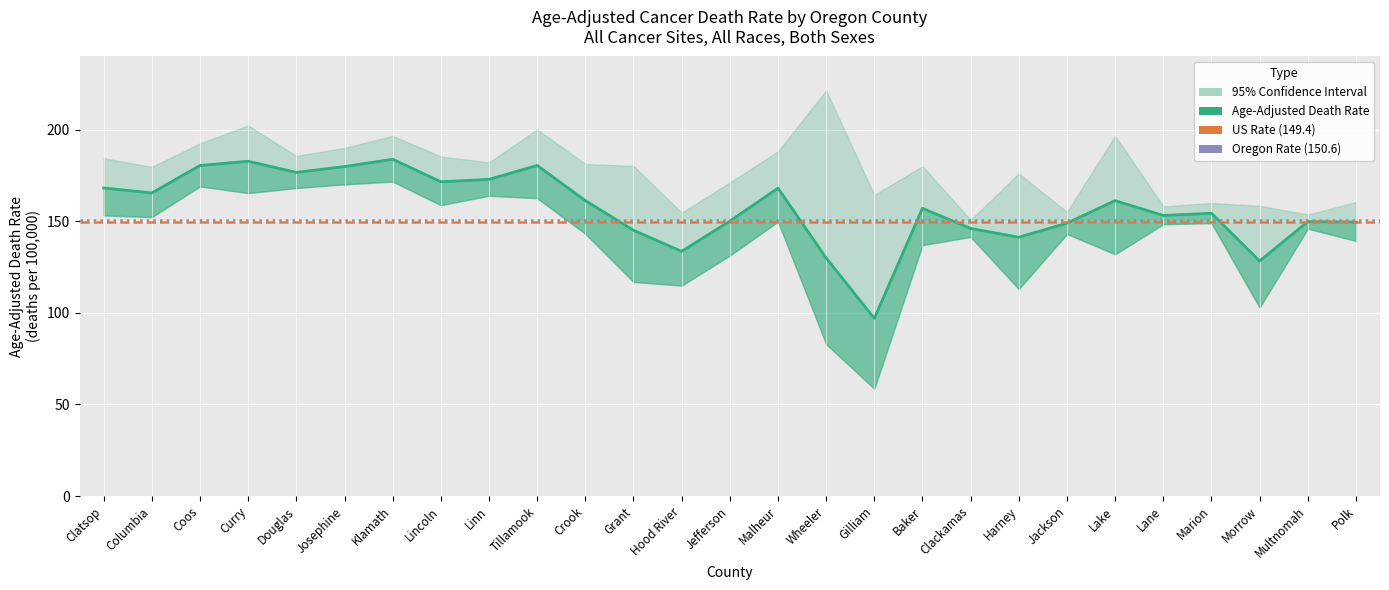

Does the chart display data point markers on the line(s)?

No